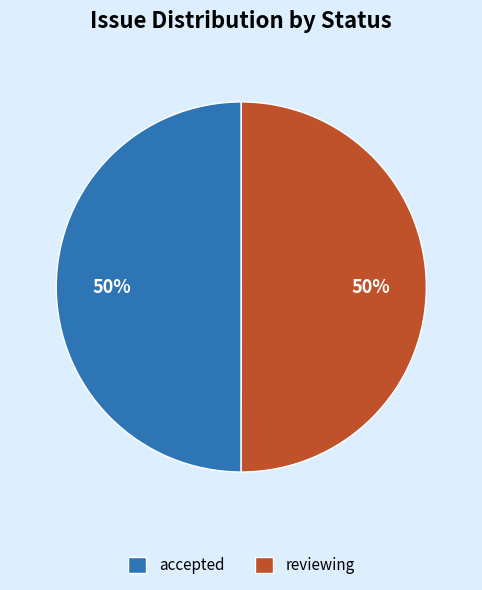

Is the sum of accepted and reviewing greater than half?

Yes